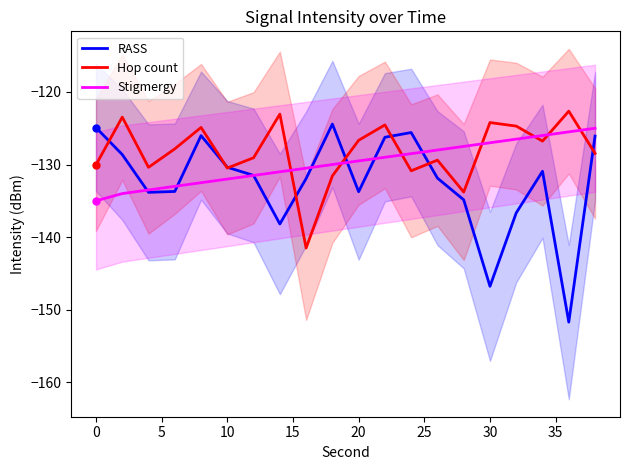

Which series has the largest total across all categories?

Hop count